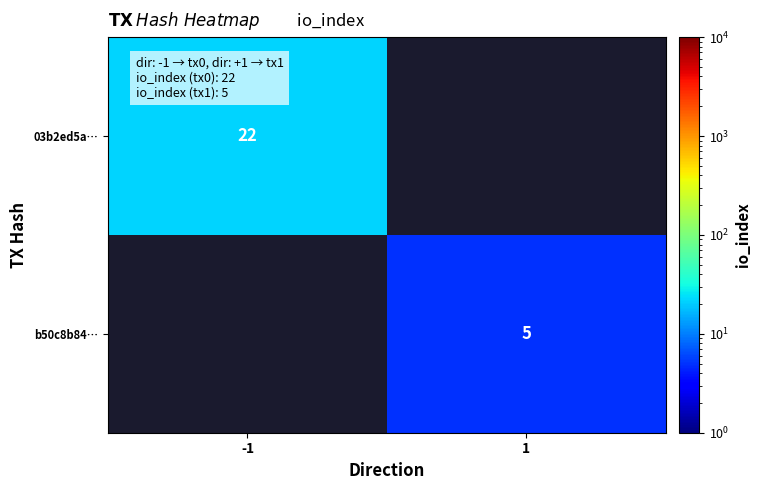

What is the total value across all series at -1?

22